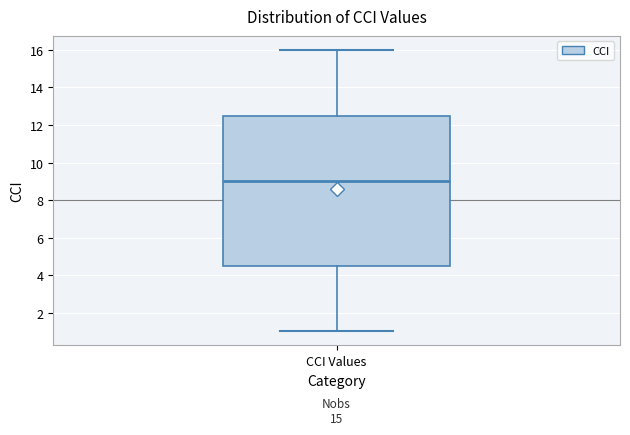

Where does the lower whisker of the box for CCI Values end on the y-axis? The values are not printed on the chart, so give them approximately, as read against the axis.

1.0